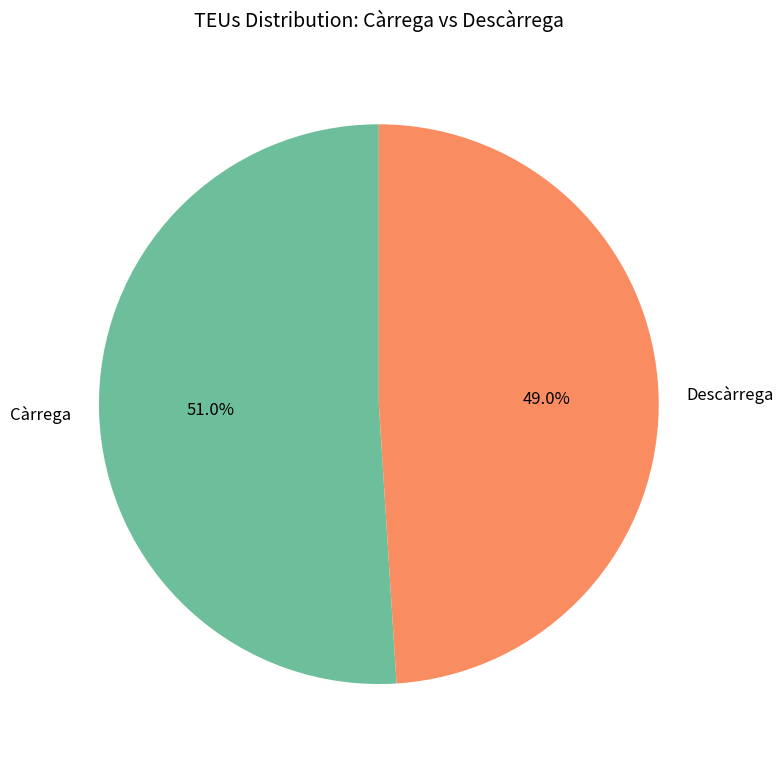

To the nearest percent, what is the combined percentage of Descàrrega and Càrrega?

100%